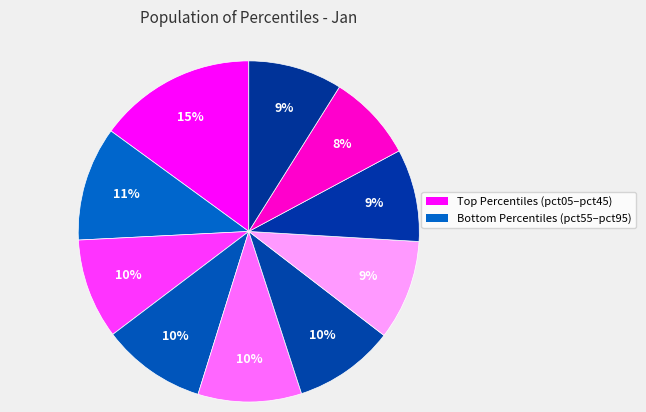

How many segments does this pie chart have?

10